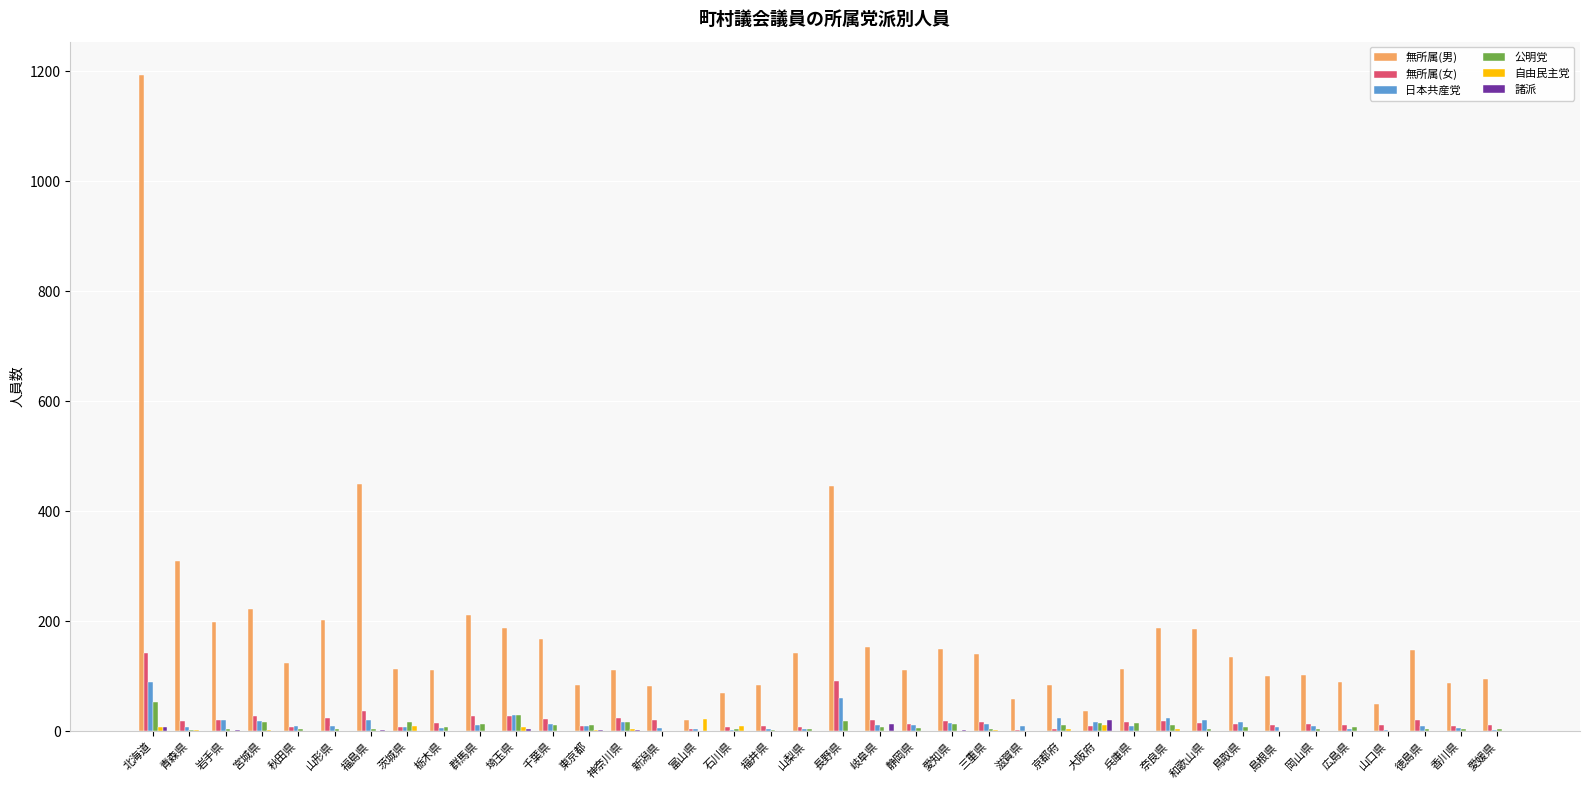

The 自由民主党 series shows 1 at 愛媛県. True or false?

True